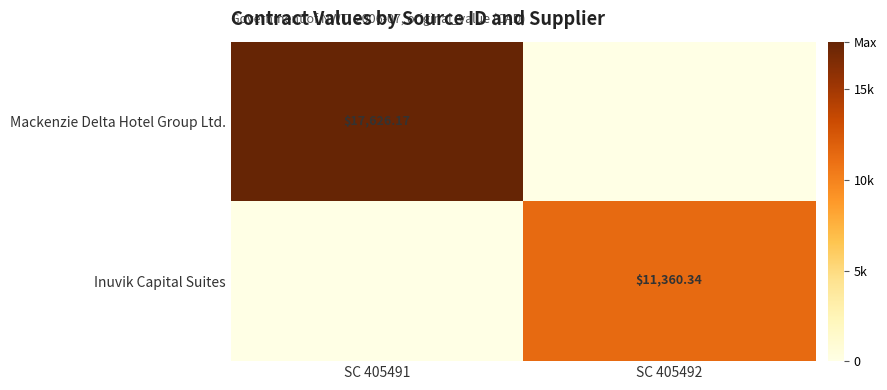

Is the value of Inuvik Capital Suites at SC 405492 greater than the value of Mackenzie Delta Hotel Group Ltd. at SC 405491?

No